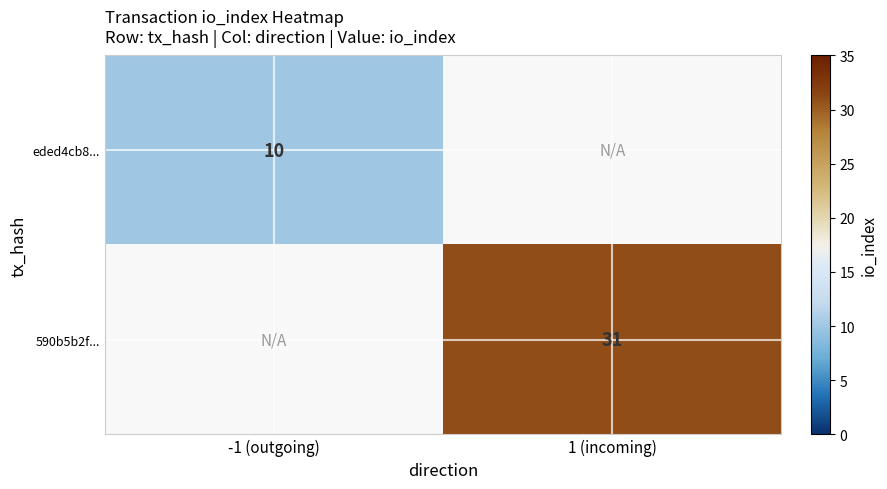

The value of eded4cb8... at -1 (outgoing) is 15. True or false?

False